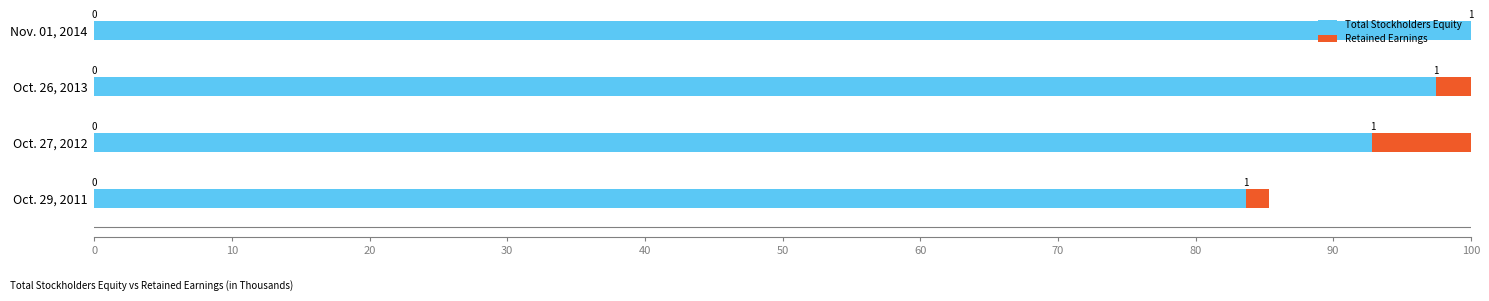

At Oct. 27, 2012, list the series in order from largest to smallest.

Total Stockholders Equity, Retained Earnings